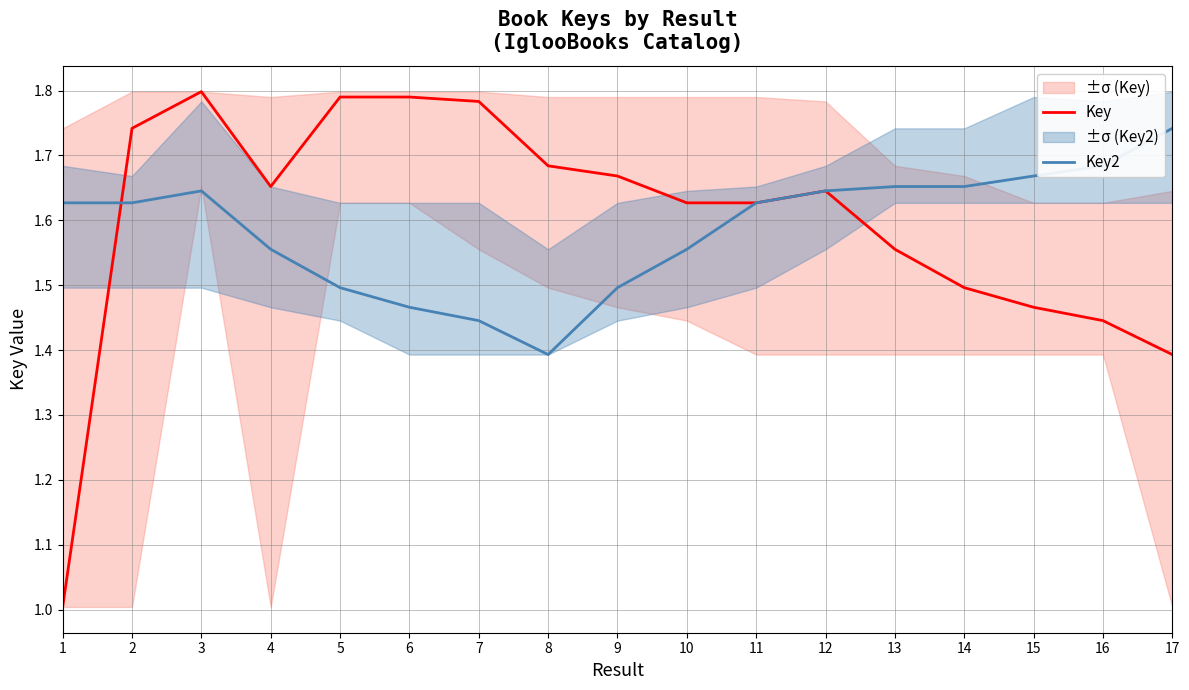

Reading right to left, what are all the values shown in this chart?

Key: 1.4	1.4	1.5	1.5	1.6	1.6	1.6	1.6	1.7	1.7	1.8	1.8	1.8	1.7	1.8	1.7	1.0
Key2: 1.7	1.7	1.7	1.7	1.7	1.6	1.6	1.6	1.5	1.4	1.4	1.5	1.5	1.6	1.6	1.6	1.6